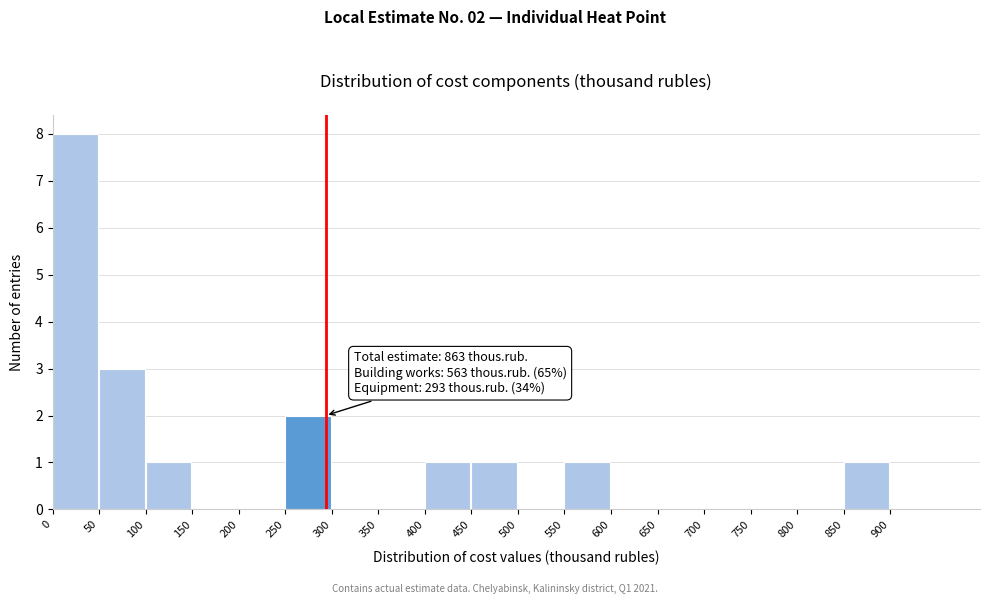

Over which range of the x-axis is the bar tallest?

0 to 50